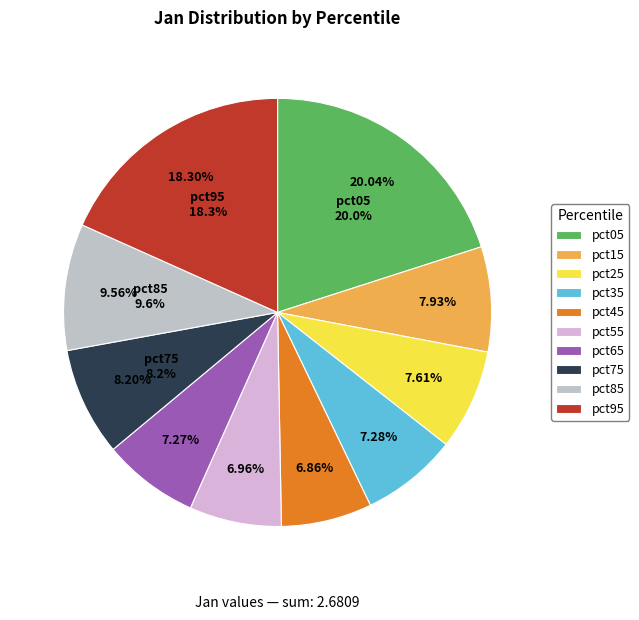

To the nearest percent, what is the difference between the largest and smallest slice percentages?

13%